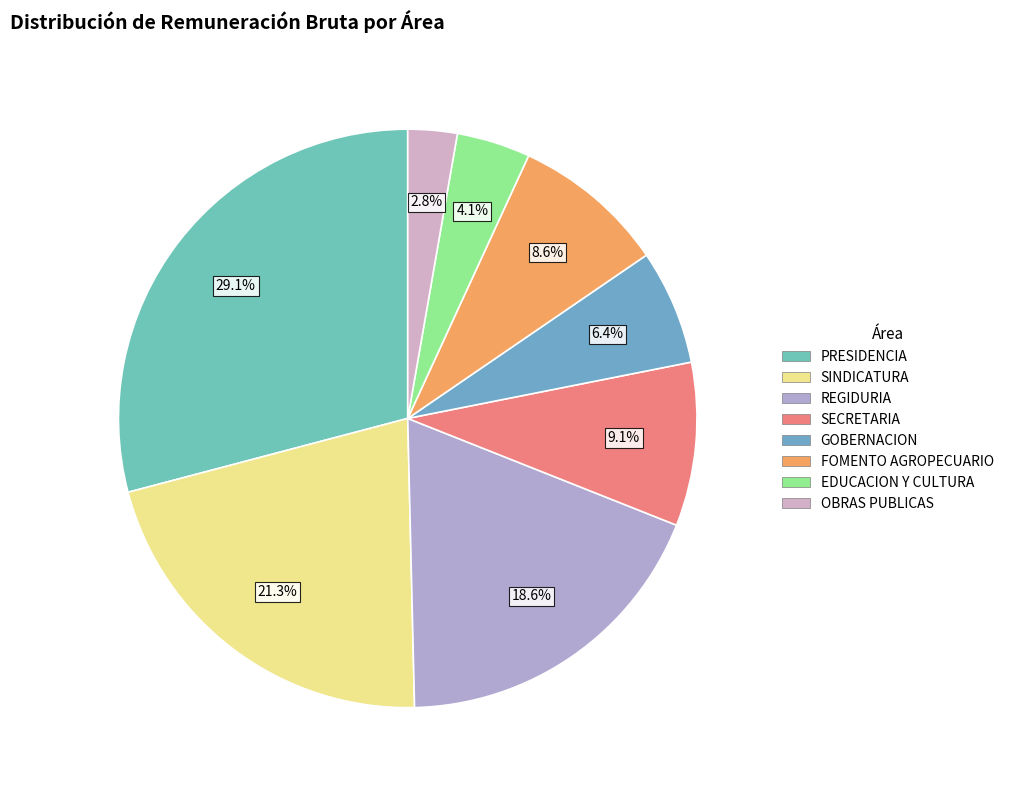

What percentage is NOT represented by GOBERNACION?

93.6%